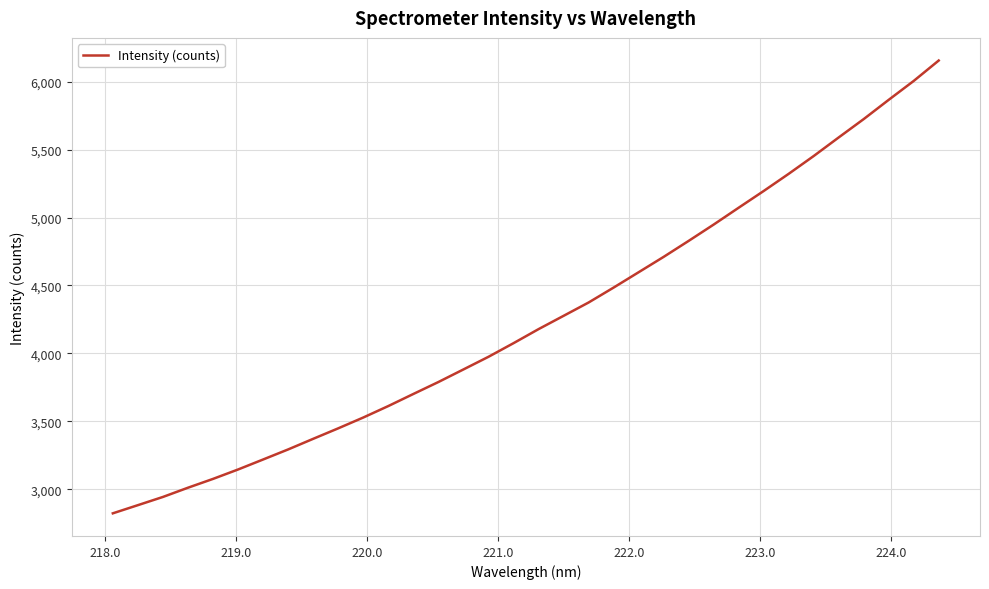

Count the number of values greater than 4178.

17